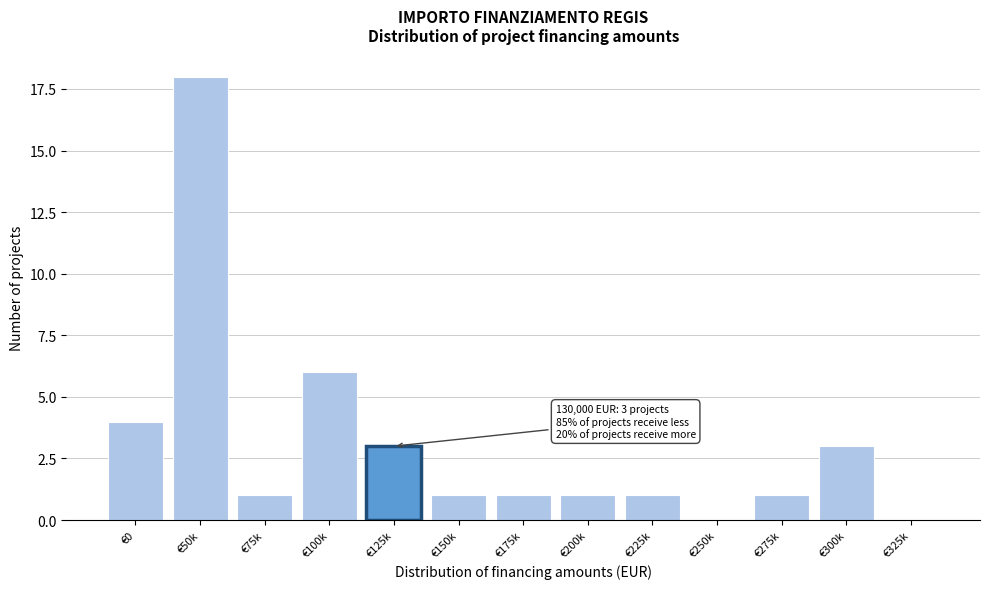

Reading right to left, extract all data points from this chart.

€325k=0	€300k=3	€275k=1	€250k=0	€225k=1	€200k=1	€175k=1	€150k=1	€125k=3	€100k=6	€75k=1	€50k=18	€0=4